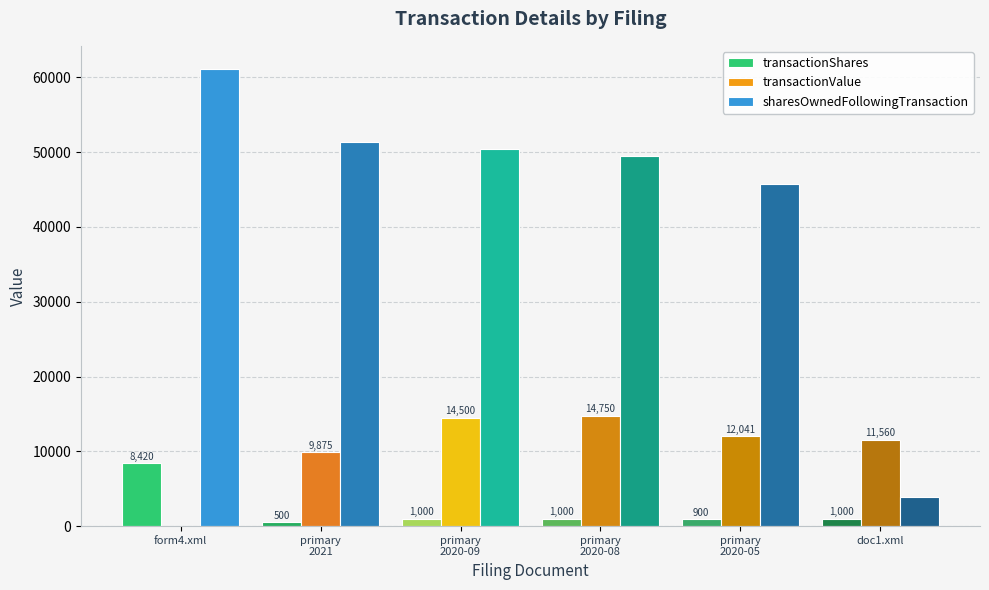

What is the maximum value for transactionValue?

14750